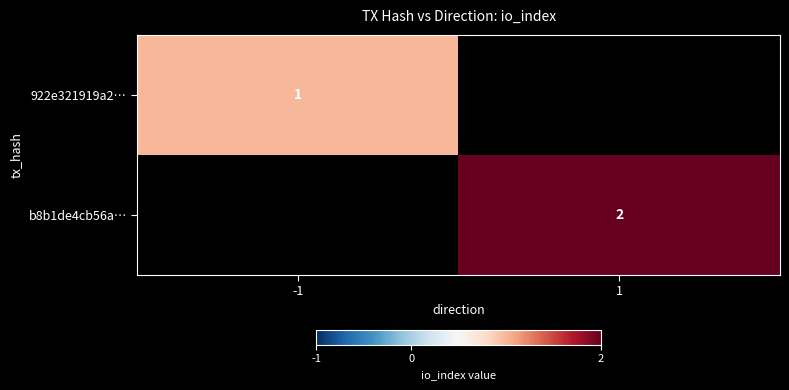

Is the value of 922e321919a2… at -1 greater than the value of b8b1de4cb56a… at 1?

No